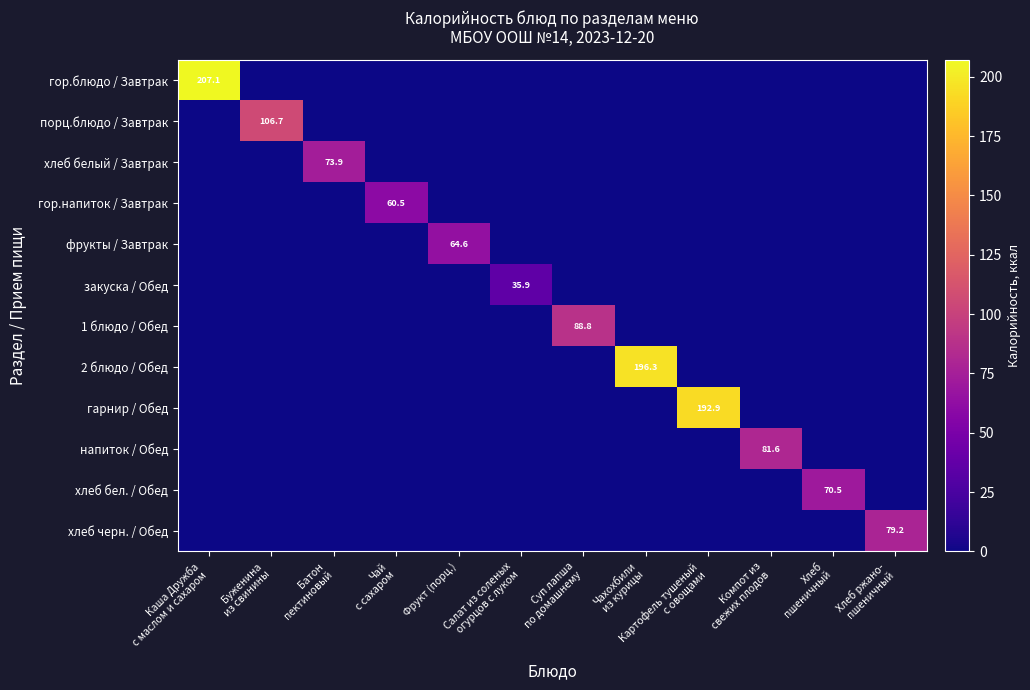

Is it true that закуска / Обед equals 0.0 at Хлеб пшеничный?

True